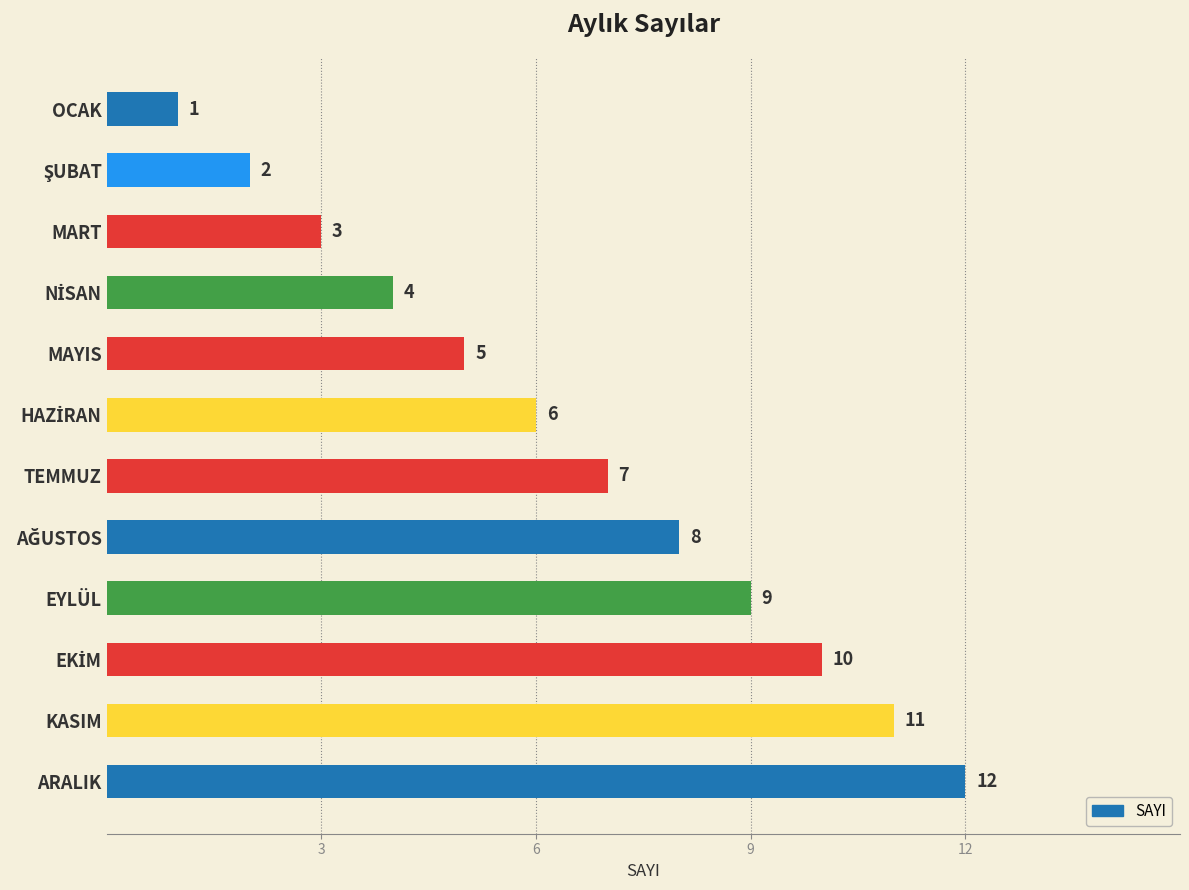

The chart shows a value of 2 at MART. True or false?

False